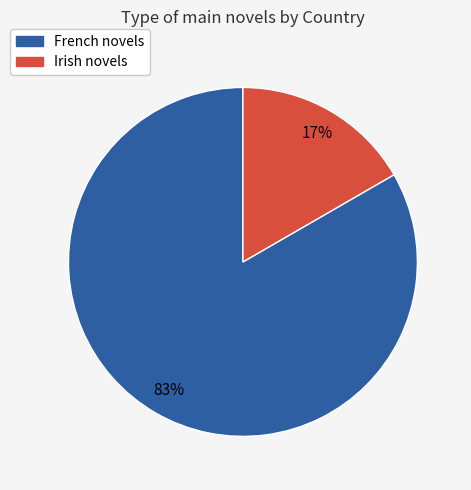

Does Irish represent more than half of the total?

No